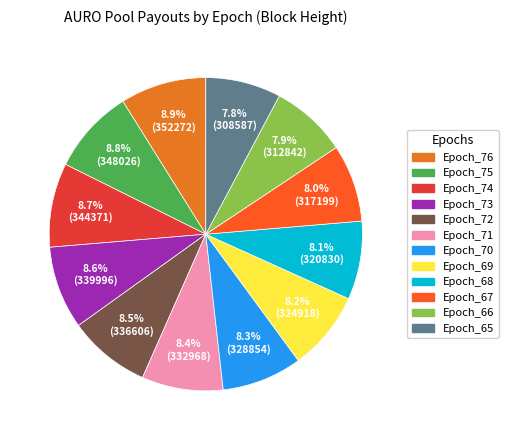

What percentage is the Epoch_67 slice, to the nearest percent?

8%